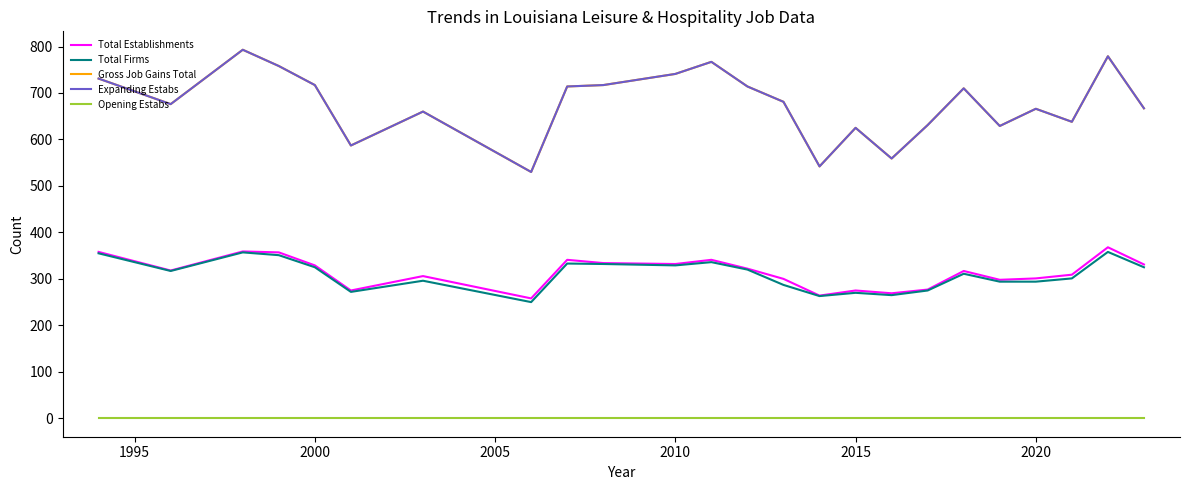

Is this an area chart (filled region under the line)?

No